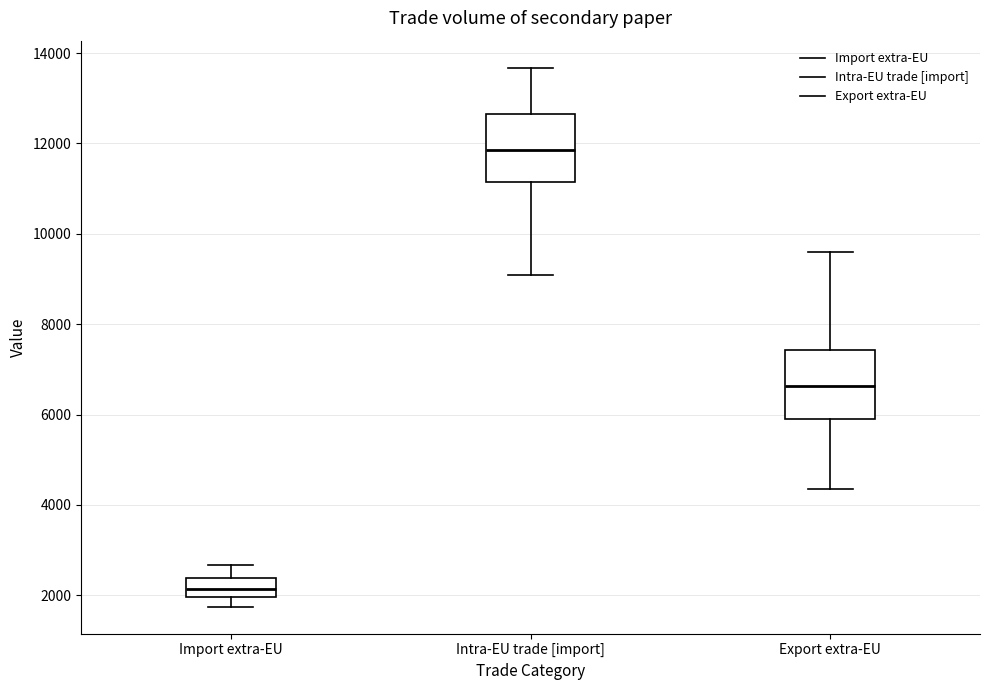

Where does the median line of the box for Import extra-EU sit on the y-axis? The values are not printed on the chart, so give them approximately, as read against the axis.

2200